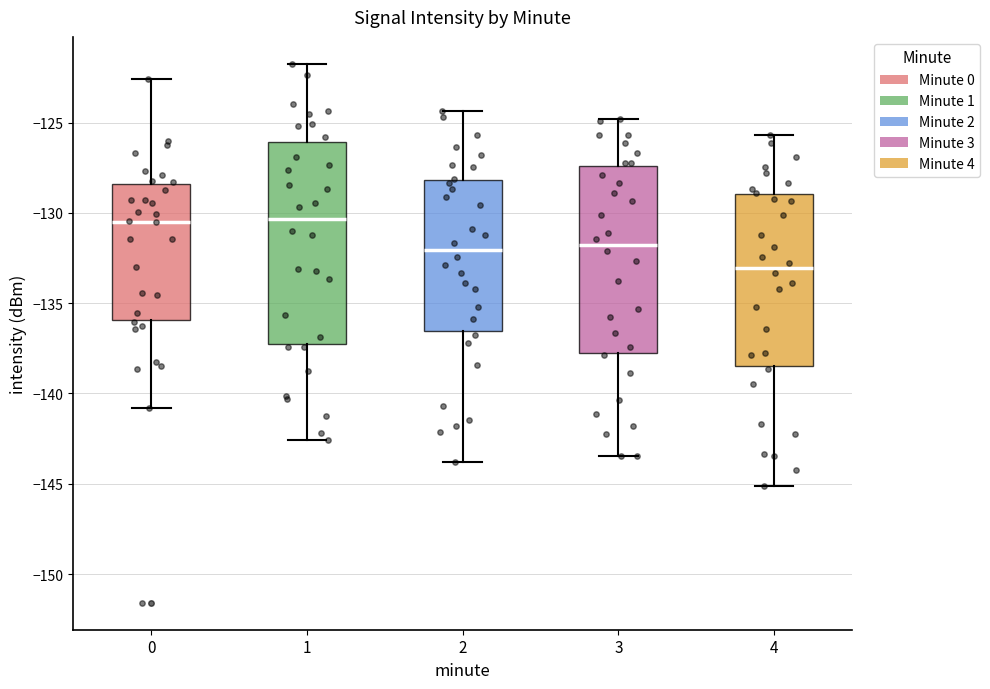

Comparing the boxes themselves (not the whiskers), which one is the tallest?

1